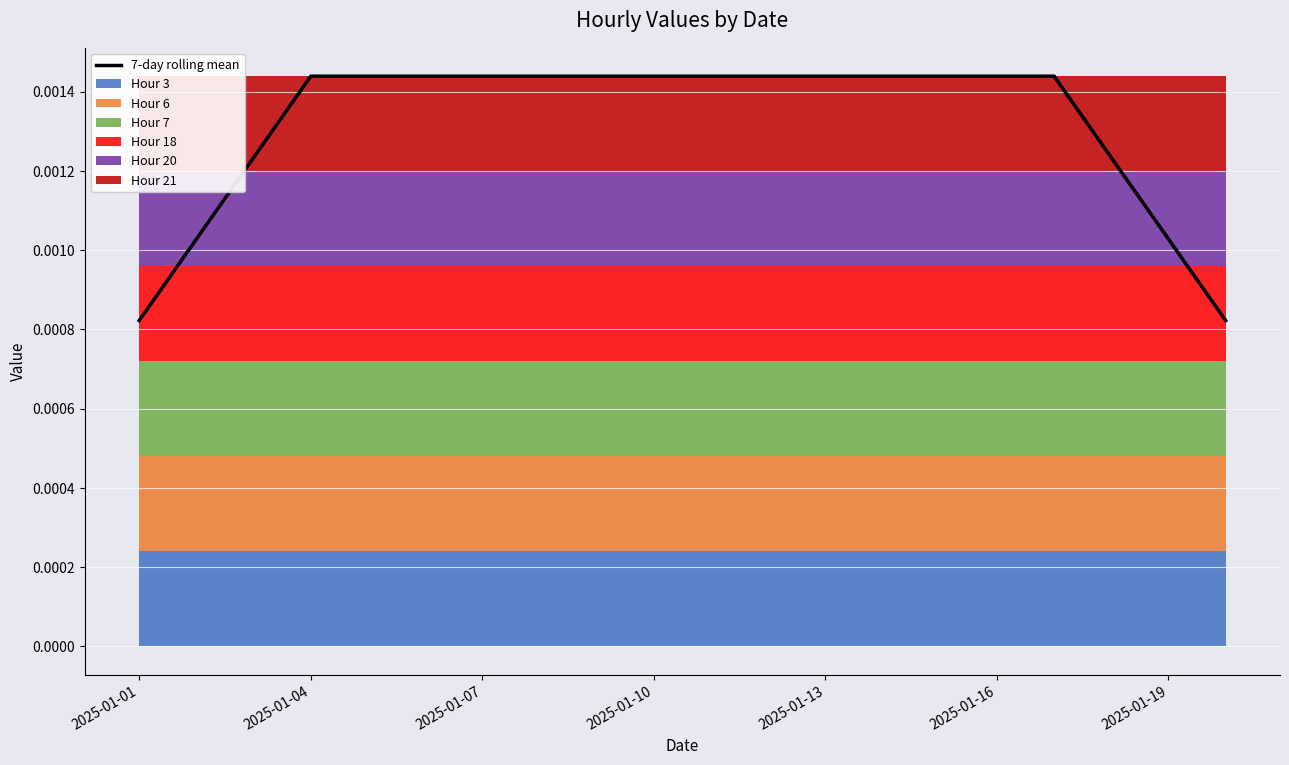

The value at 2025-01-10 is 0.0. True or false?

True